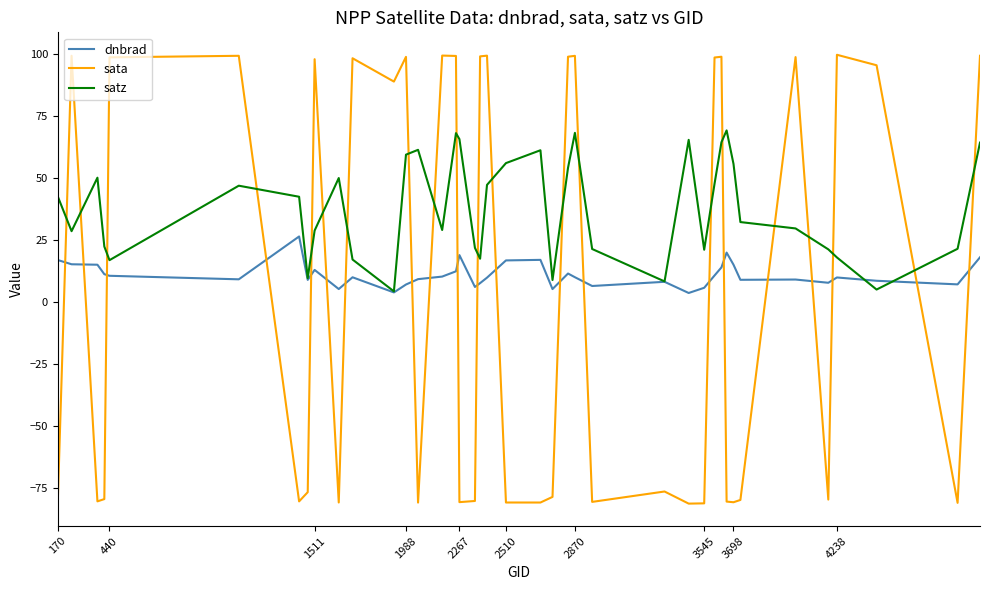

Does the chart display data point markers on the line(s)?

No